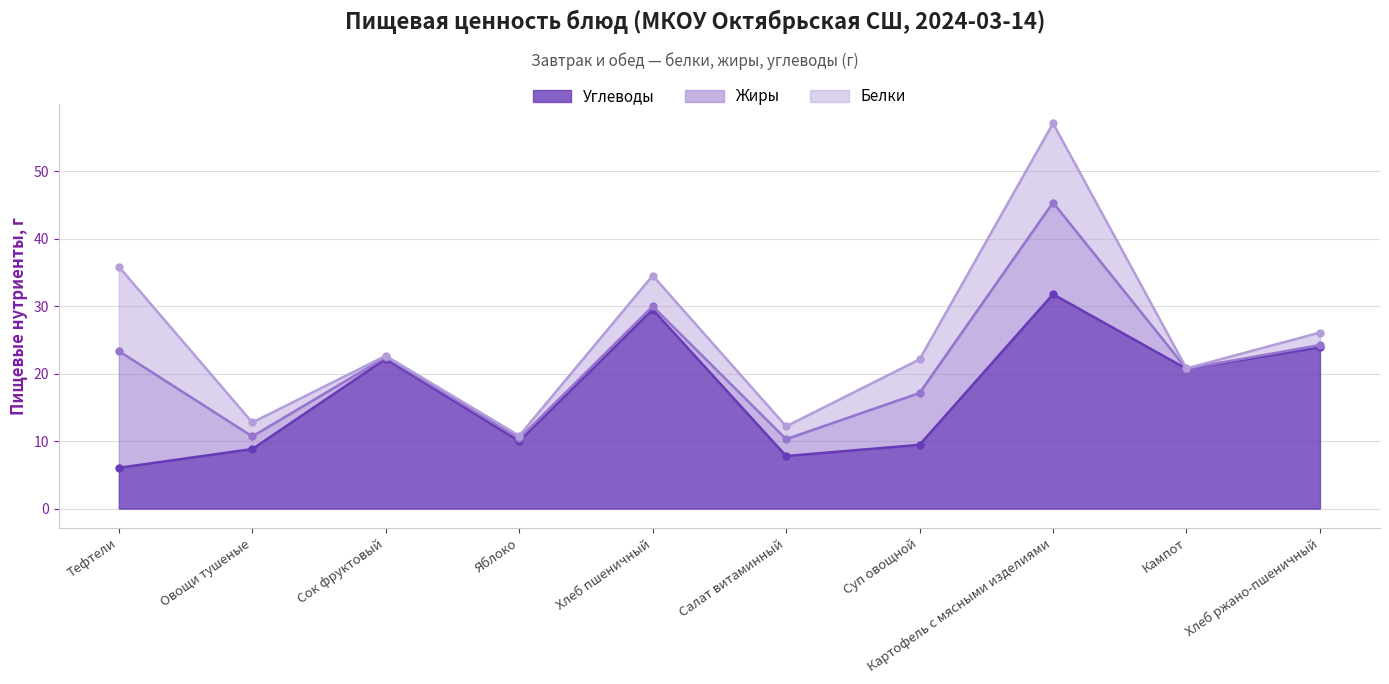

How many values in the Жиры series are below 1?

5